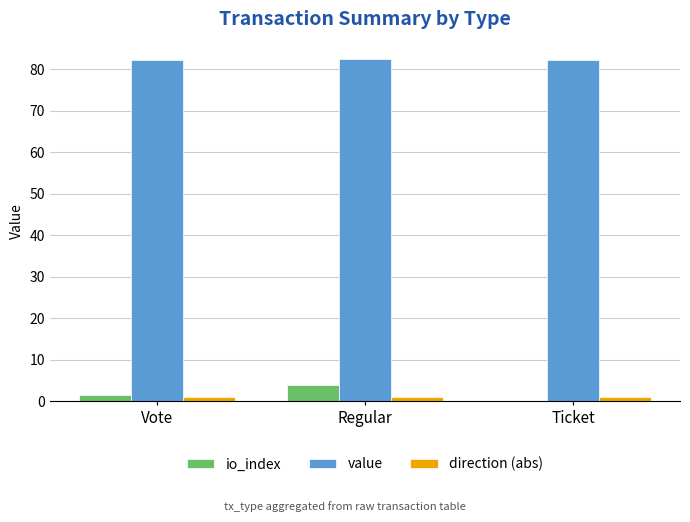

What is the average value of the direction (abs) series?

1.0